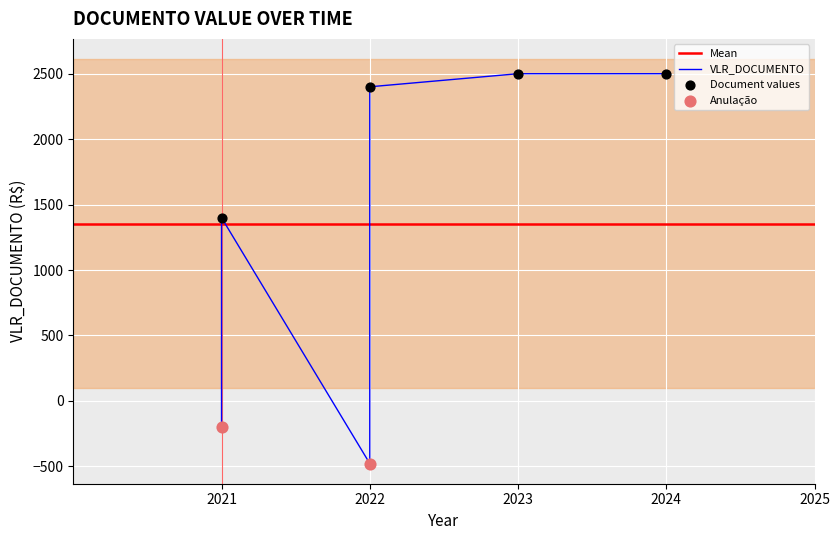

Between 2021-05-17 and 2022-01-26, which is larger?

2022-01-26